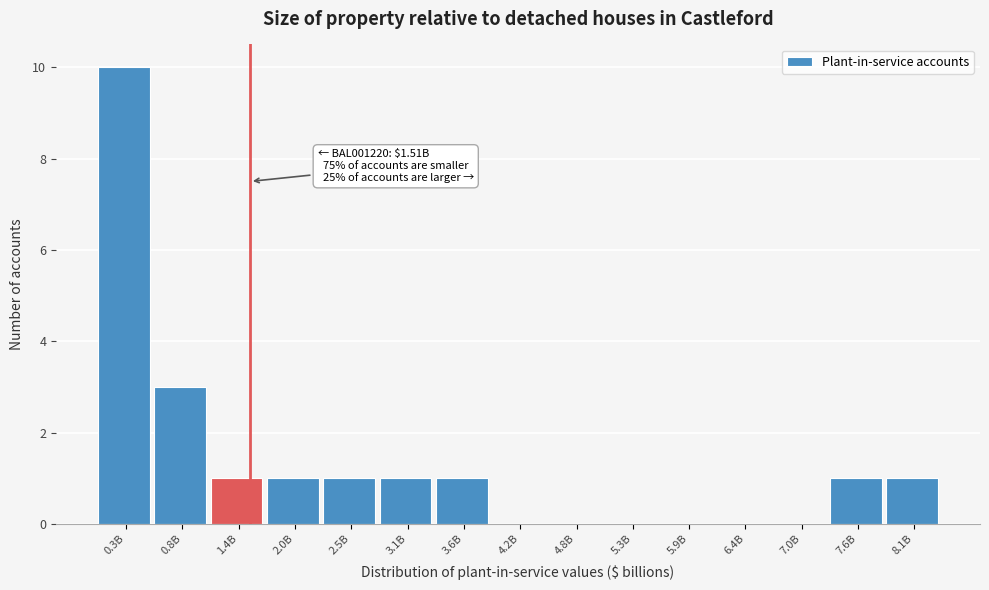

Reading left to right, list all the values displayed in this chart.

0.3B=10	0.8B=3	1.4B=1	2.0B=1	2.5B=1	3.1B=1	3.6B=1	4.2B=0	4.8B=0	5.3B=0	5.9B=0	6.4B=0	7.0B=0	7.6B=1	8.1B=1